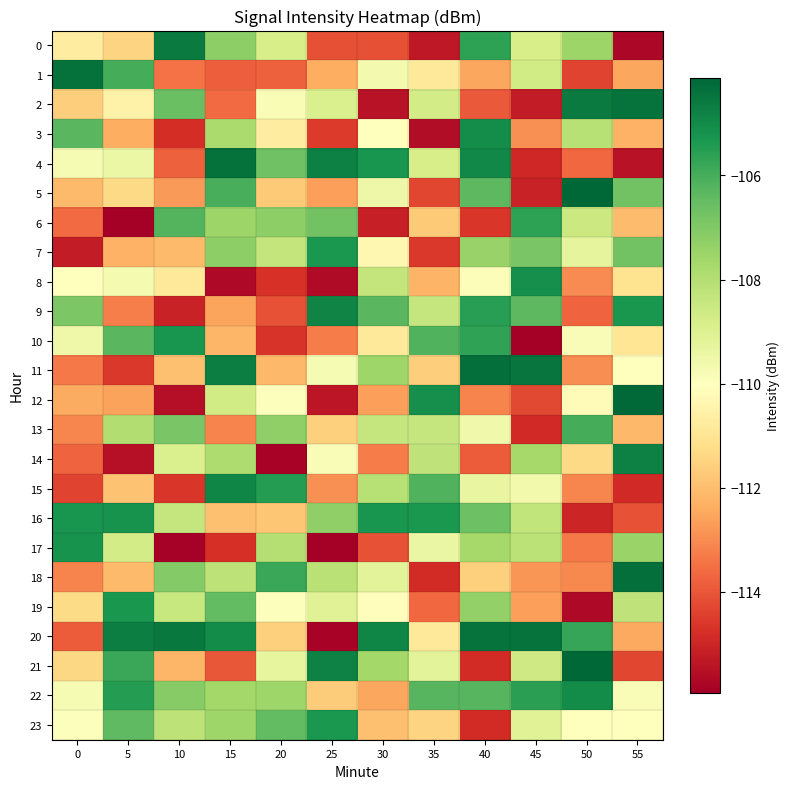

How many distinct data groups are displayed?

24